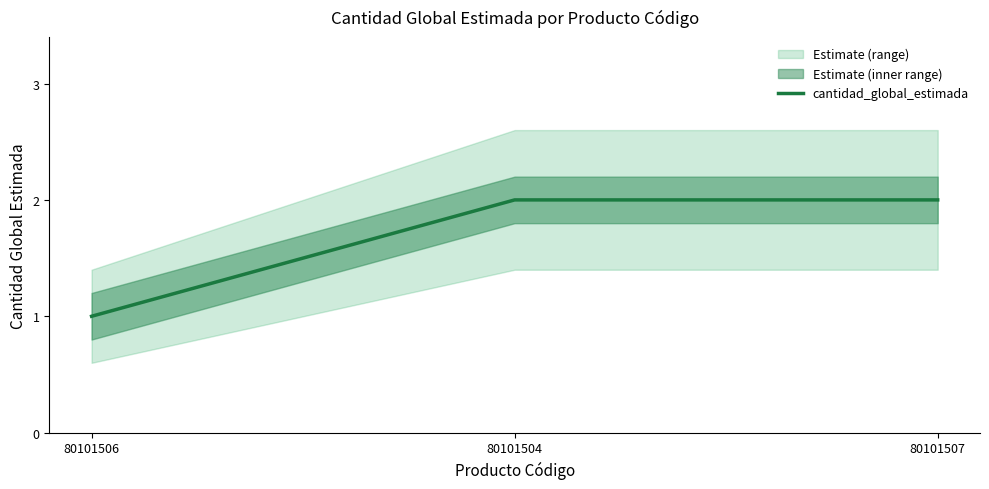

Reading right to left, transcribe all the data shown in this chart.

80101507=2	80101504=2	80101506=1